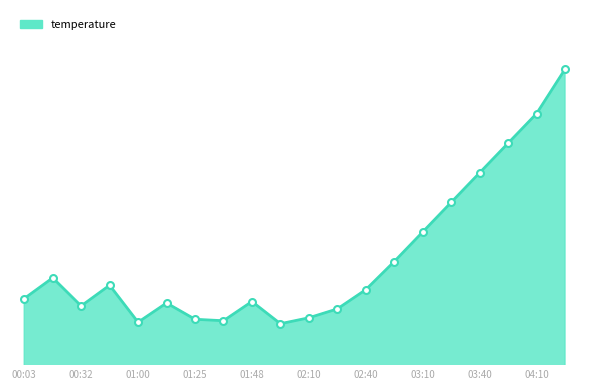

Does the chart have visible grid lines?

No